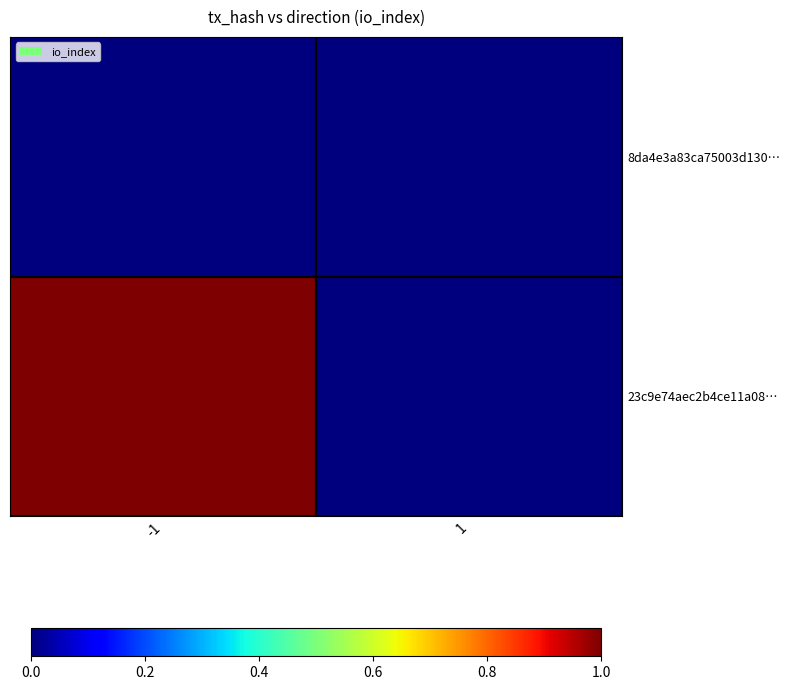

Which series has the largest total across all categories?

23c9e74aec2b4ce11a08…